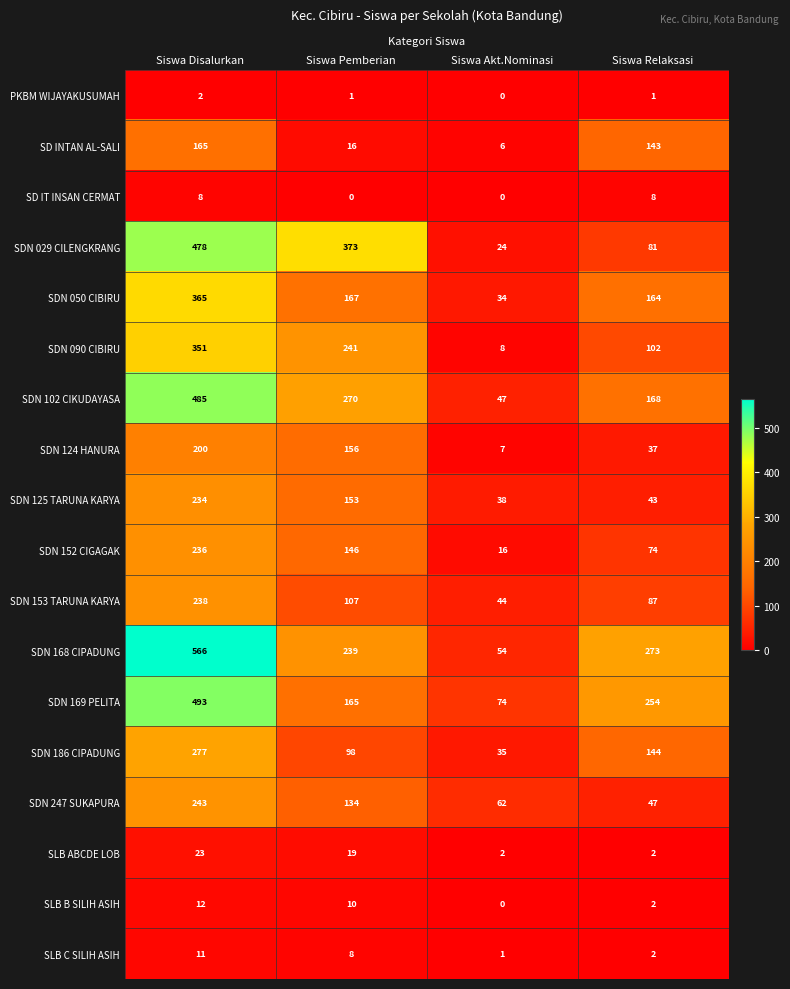

Which series has the largest range (max minus min)?

SDN 168 CIPADUNG